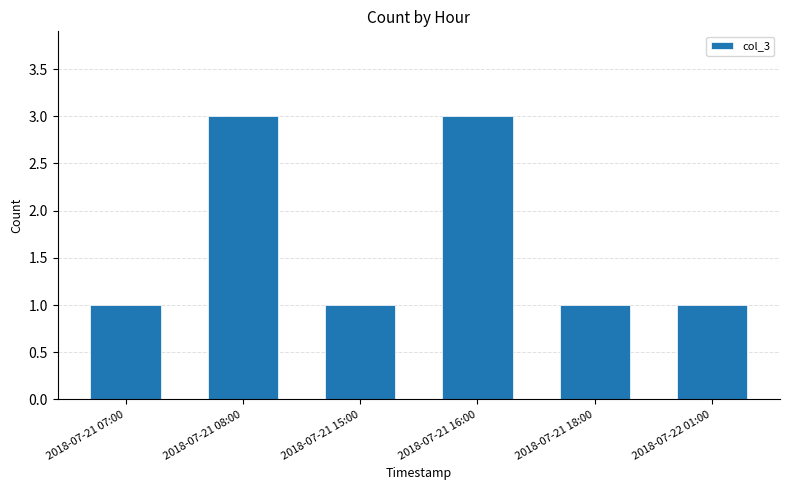

How many bars are there in total?

6